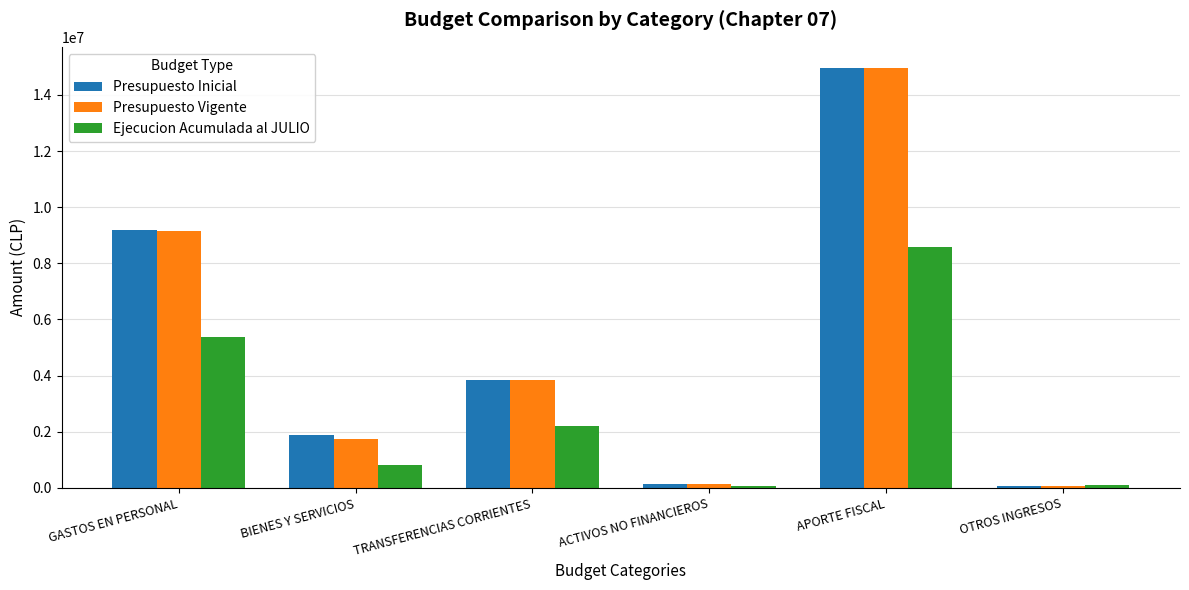

Where is Presupuesto Inicial nearest to the value 7524415?

GASTOS EN PERSONAL